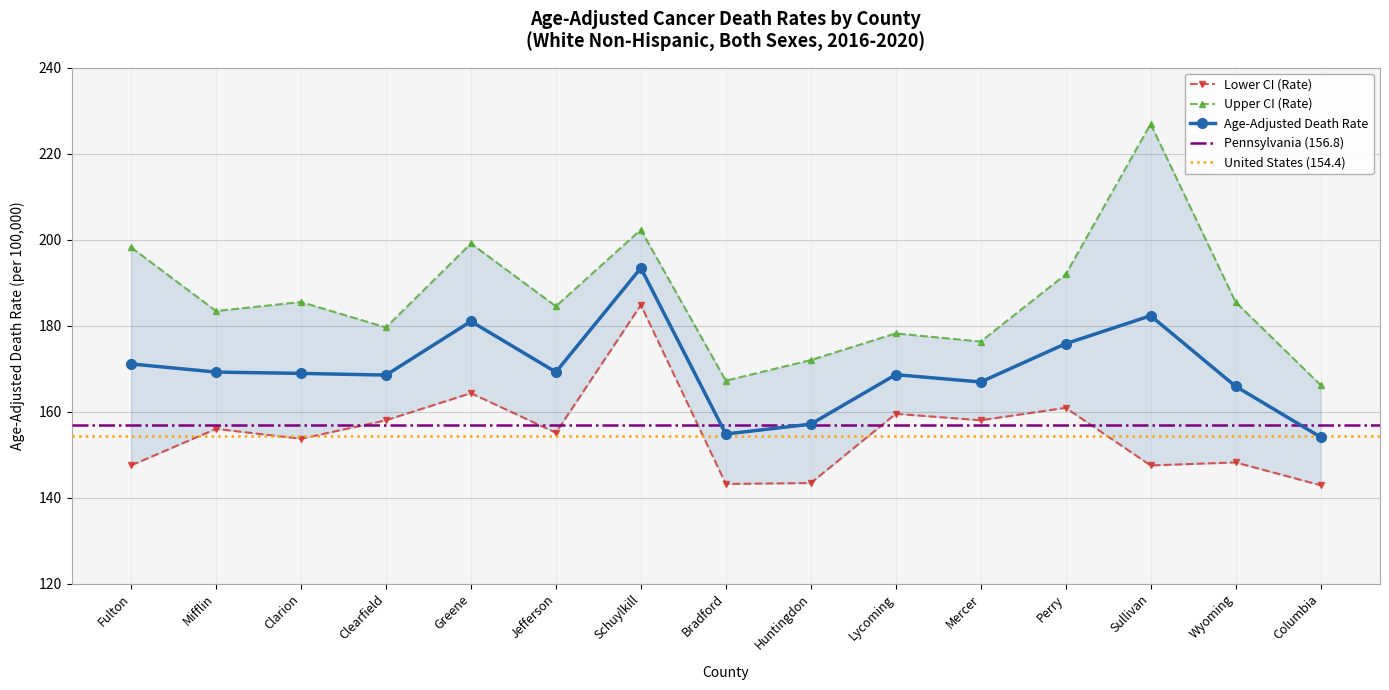

True or false: Lower CI (Rate) and Upper CI (Rate) intersect in this chart.

False